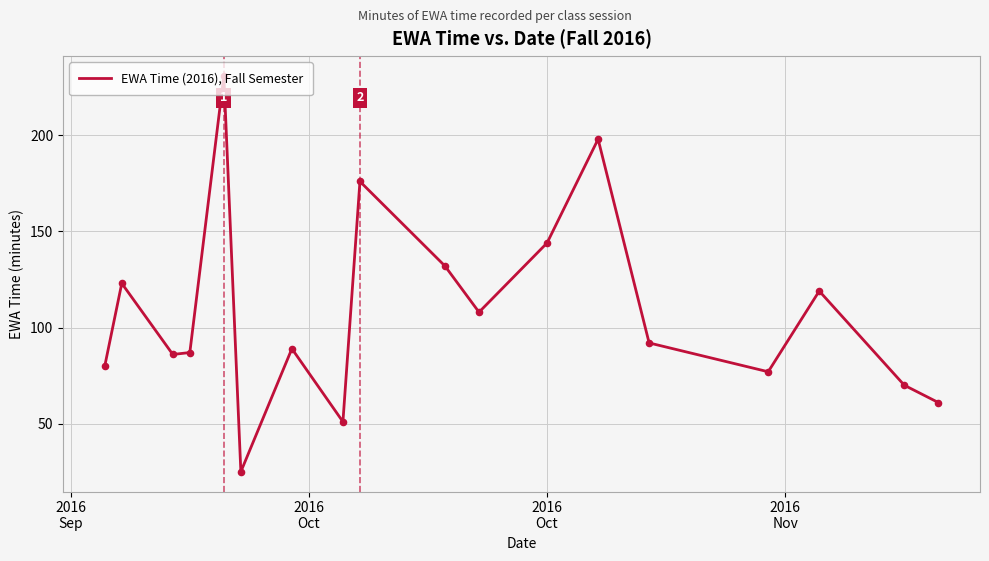

What is the smallest value displayed?

25